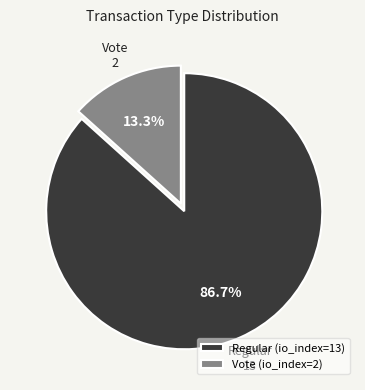

Between Vote and Regular, which is larger?

Regular